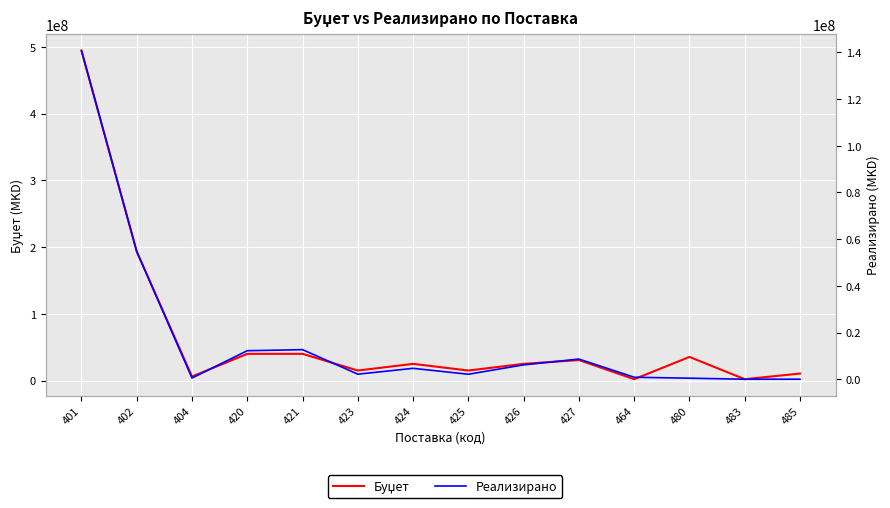

In Буџет, how many points are higher than both neighbors (excluding endpoints)?

3